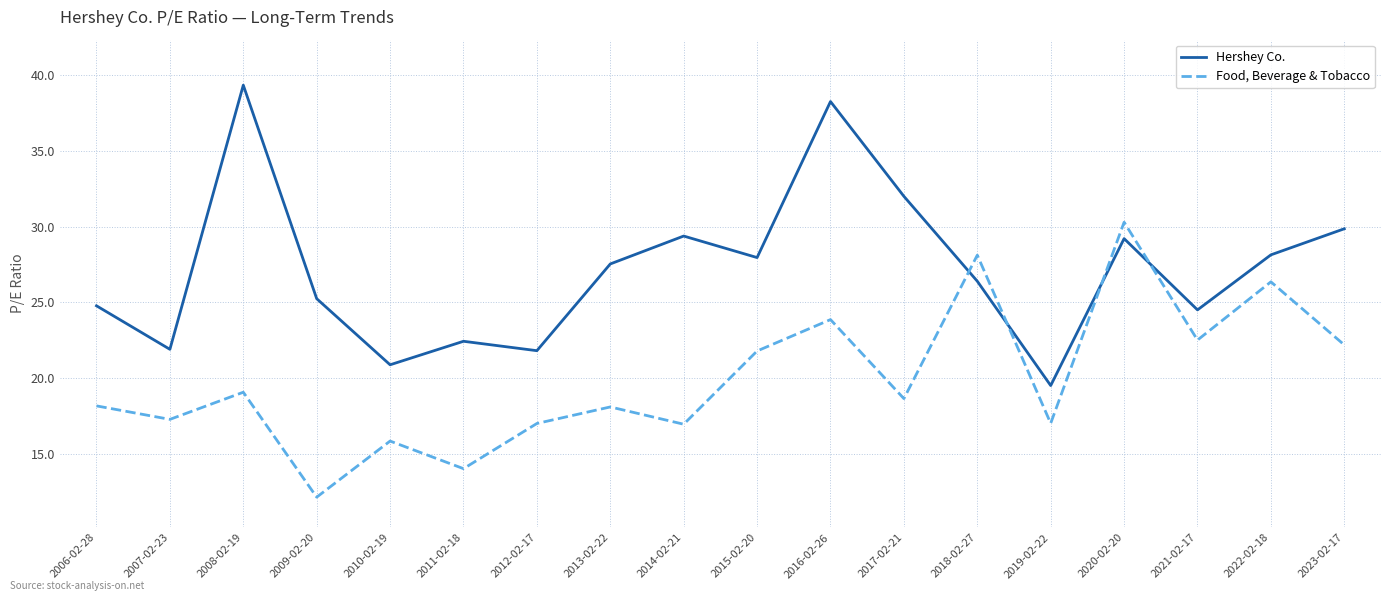

What position from the right is 2007-02-23?

17